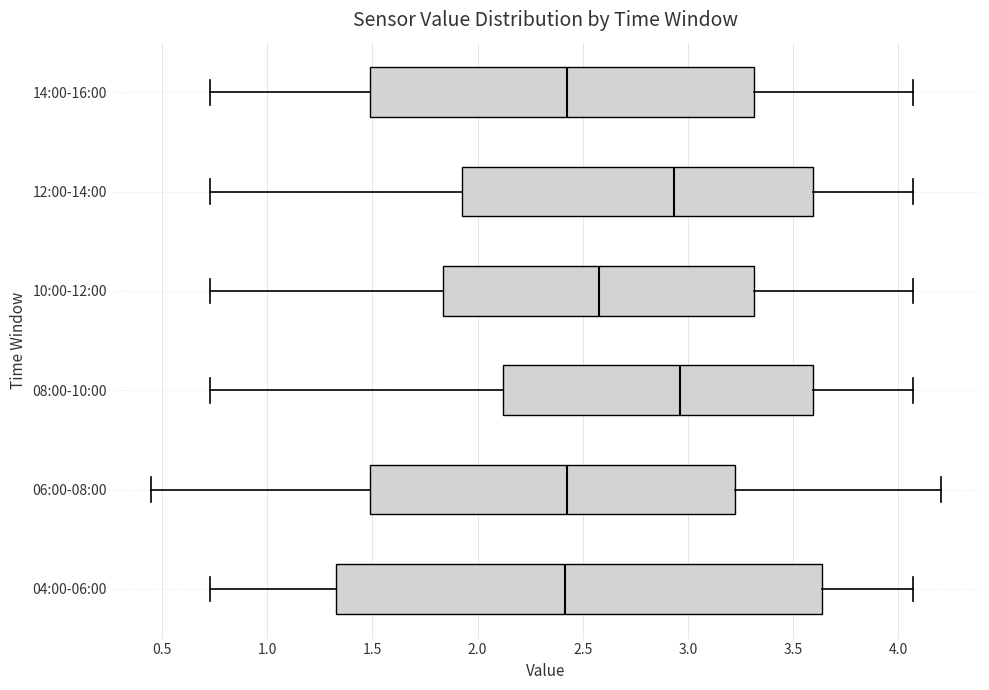

Which box is the widest, from its left edge to its right edge?

04:00-06:00